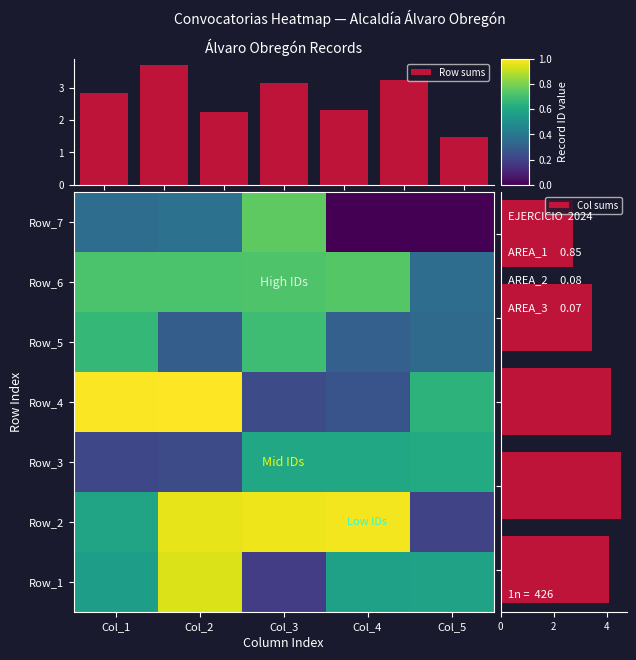

What is the maximum value for Row sums?

3.7